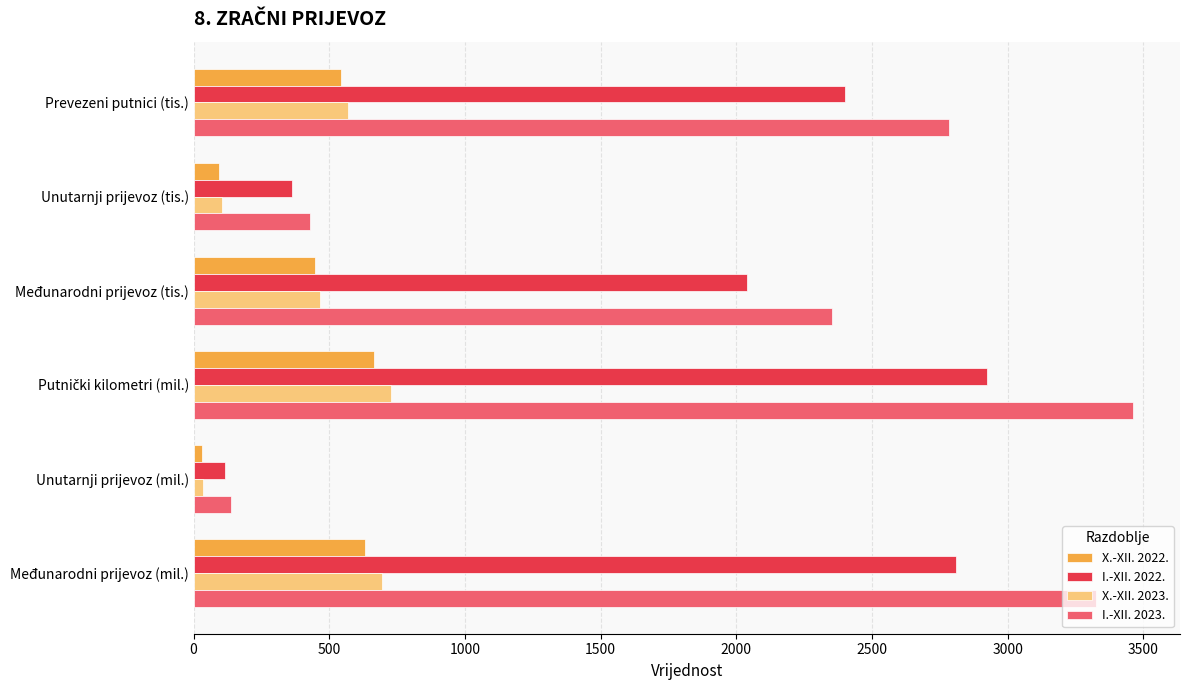

What is the difference between the highest and lowest values at Prevezeni putnici (tis.)?

2240